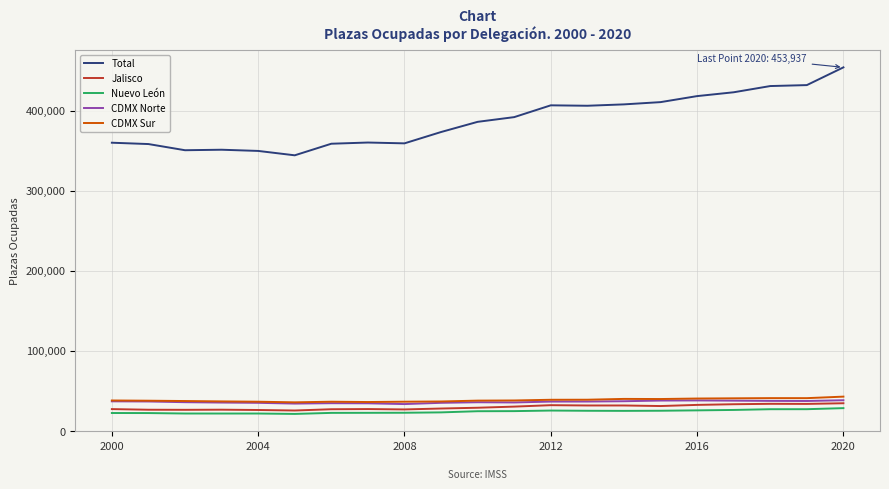

What is the minimum value shown in the chart?

21324